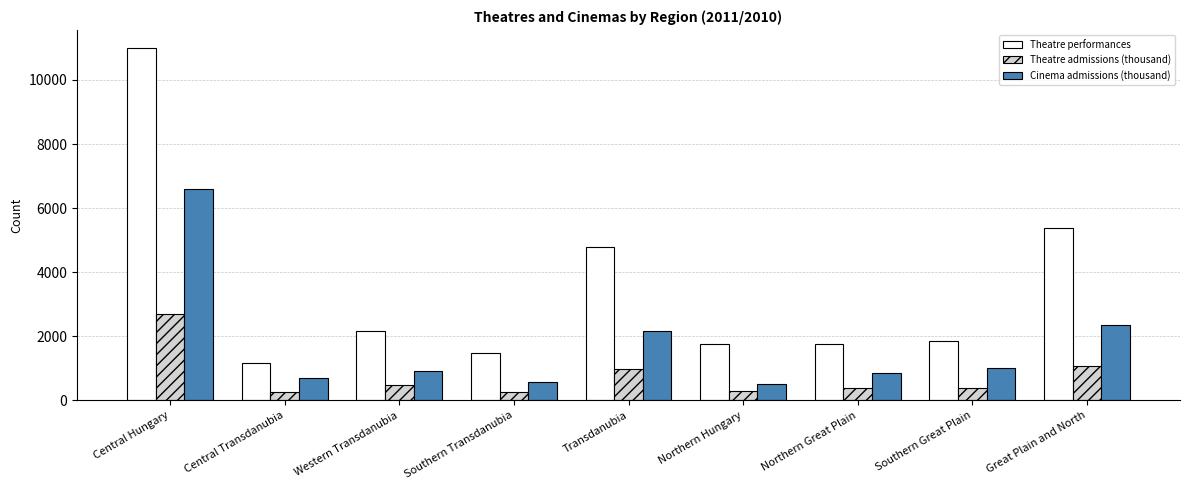

What is the value of the Cinema admissions (thousand) bar at the 7th from the left?

845